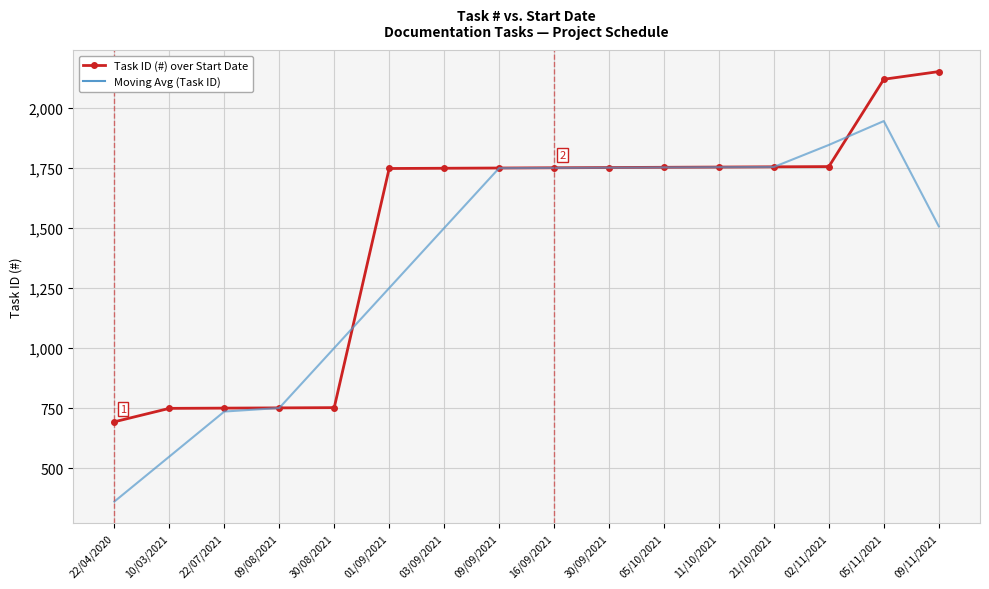

Is the value of Task ID (#) over Start Date at 21/10/2021 greater than the value of Moving Avg (Task ID) at 09/08/2021?

Yes